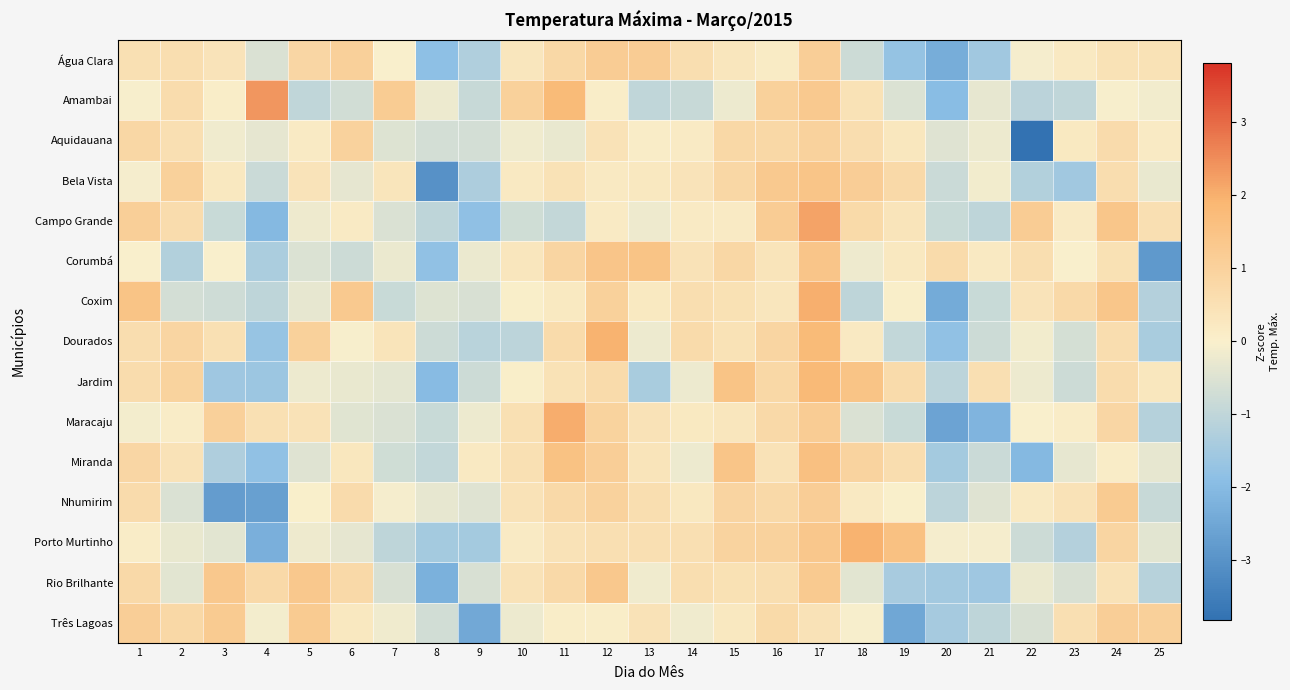

Which series has the largest range (max minus min)?

Aquidauana